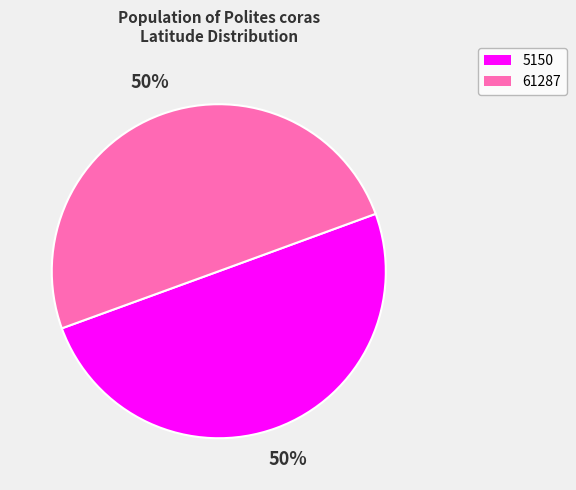

Do 61287 and 5150 together represent more than half of the pie?

Yes